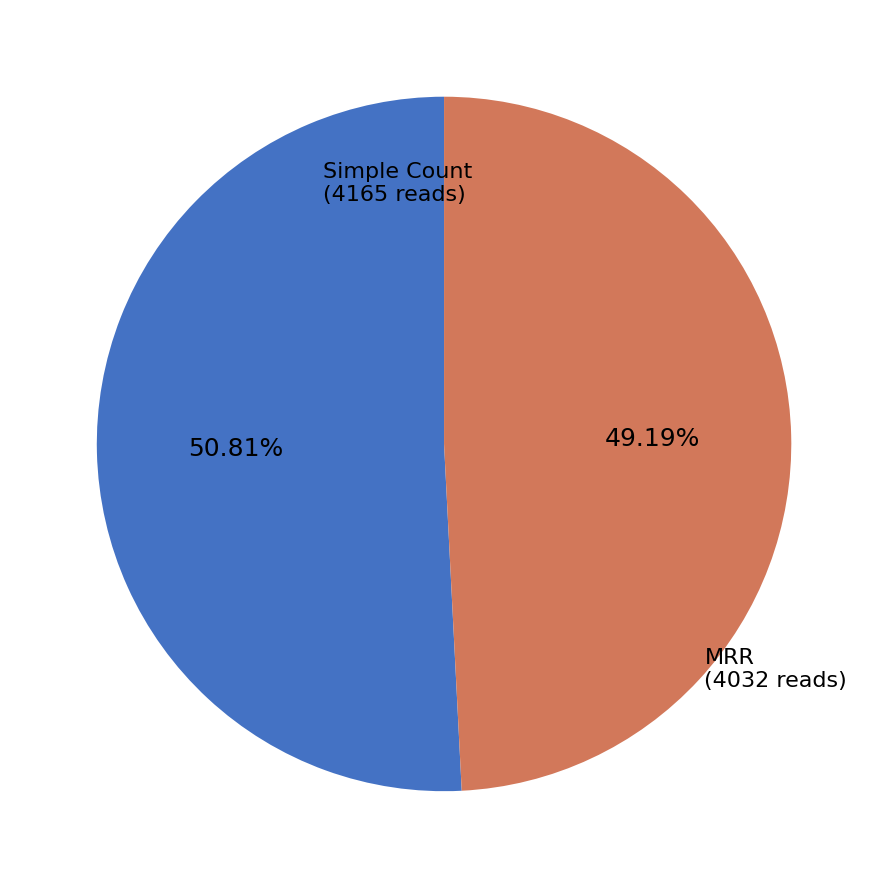

Count the number of slices in the pie.

2